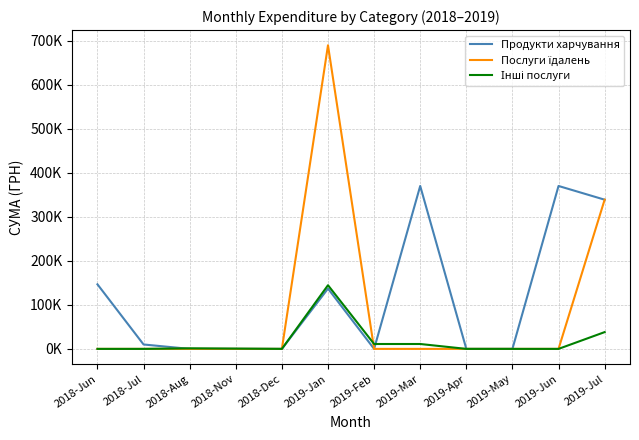

Does the chart have visible grid lines?

Yes